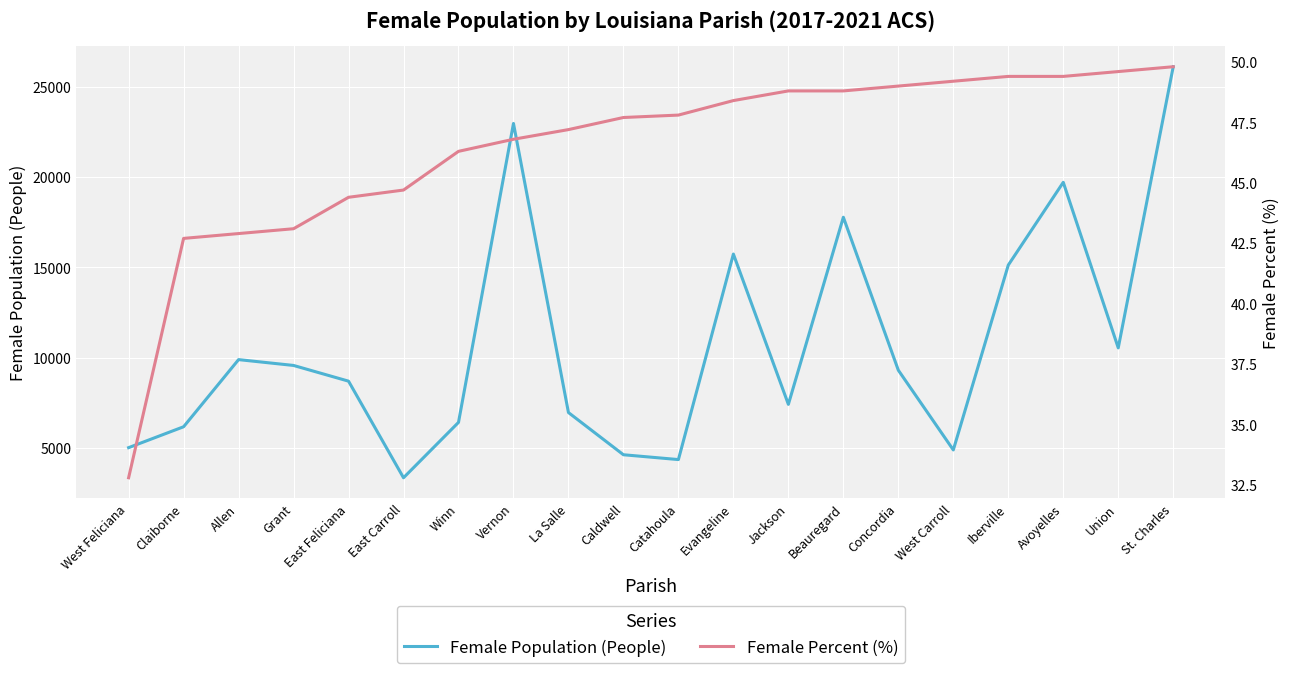

What is the value of the Female Percent (%) point at the 8th from the left?

46.8